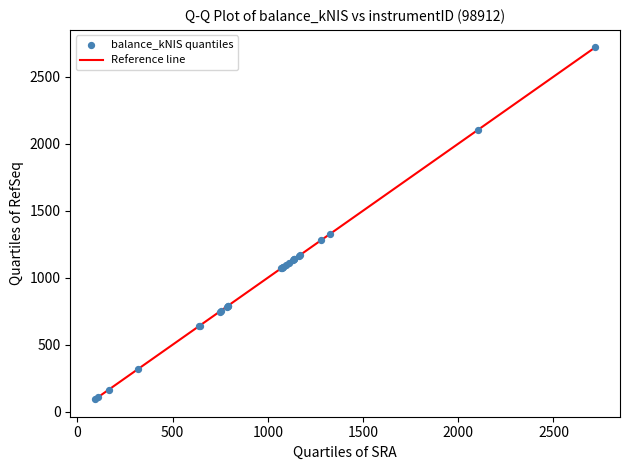

What Y value in the scatter plot is closest to 1405?

1328.1